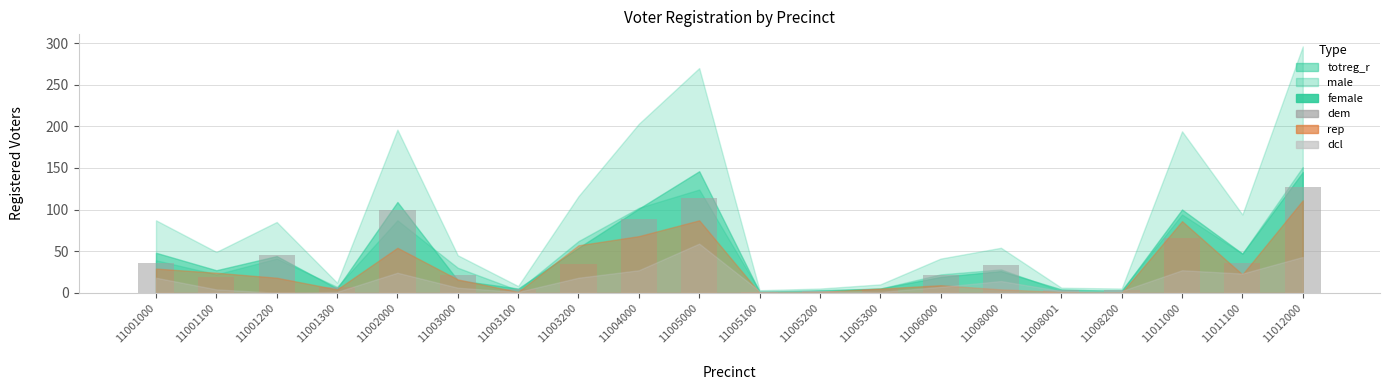

How many data points are less than 33?

10